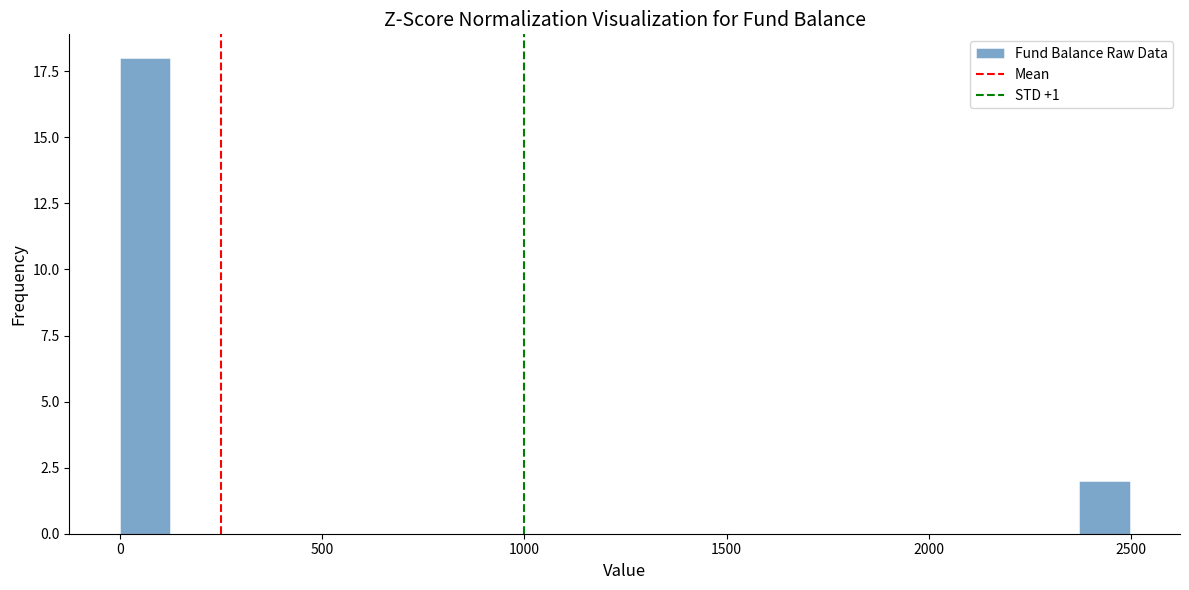

Read against the x-axis, roughly where is the centre of the tallest bar?

50